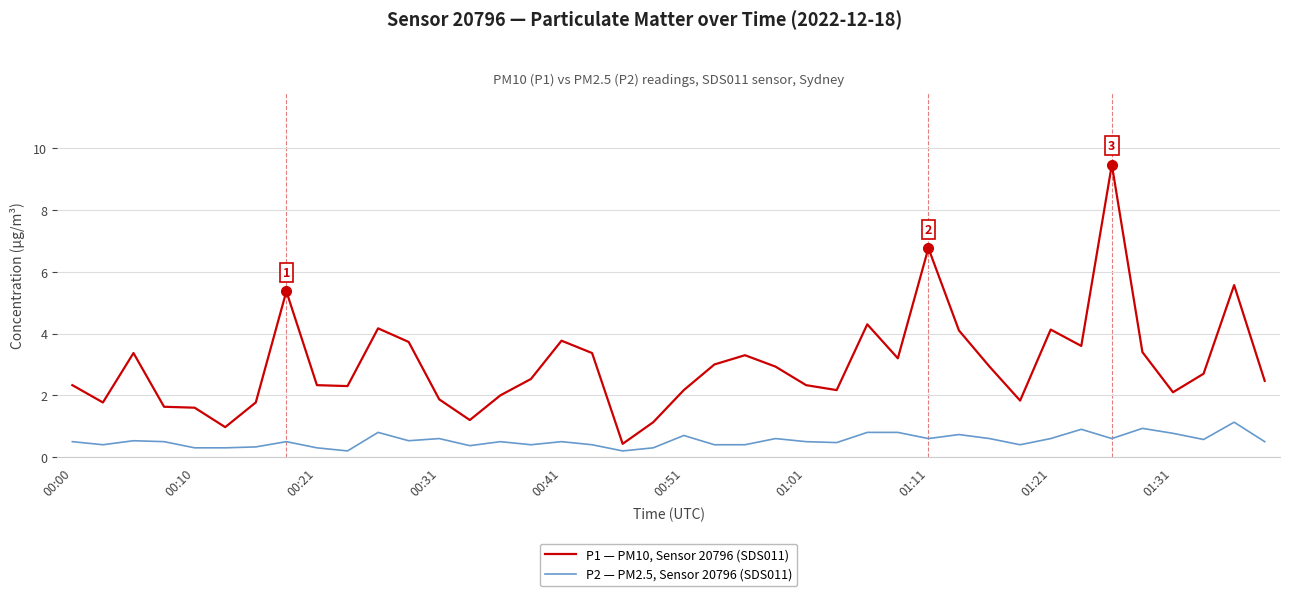

What is the maximum value shown in the chart?

9.5